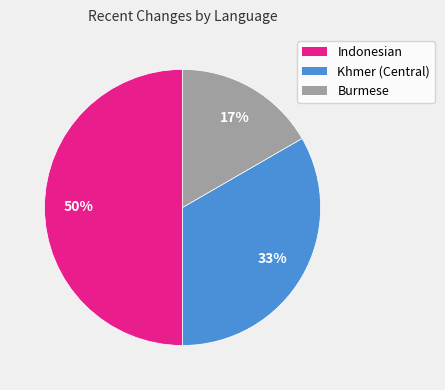

To the nearest percent, what portion does Indonesian represent?

50%